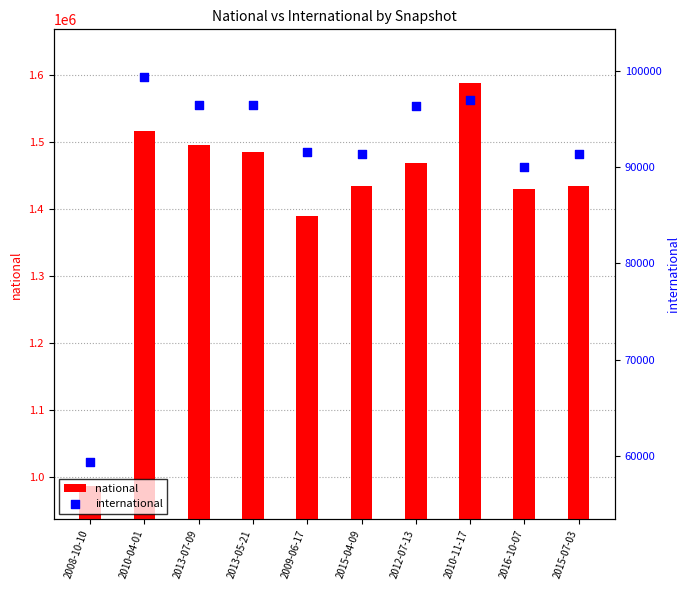

Which series has the widest spread of Y values?

national